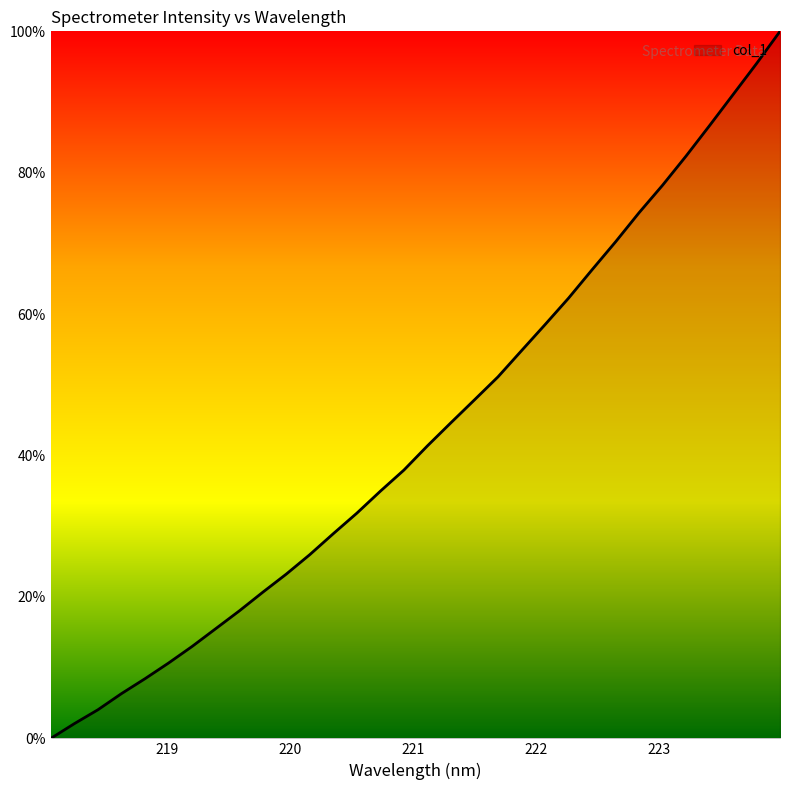

What is the maximum value shown in the chart?

100.0